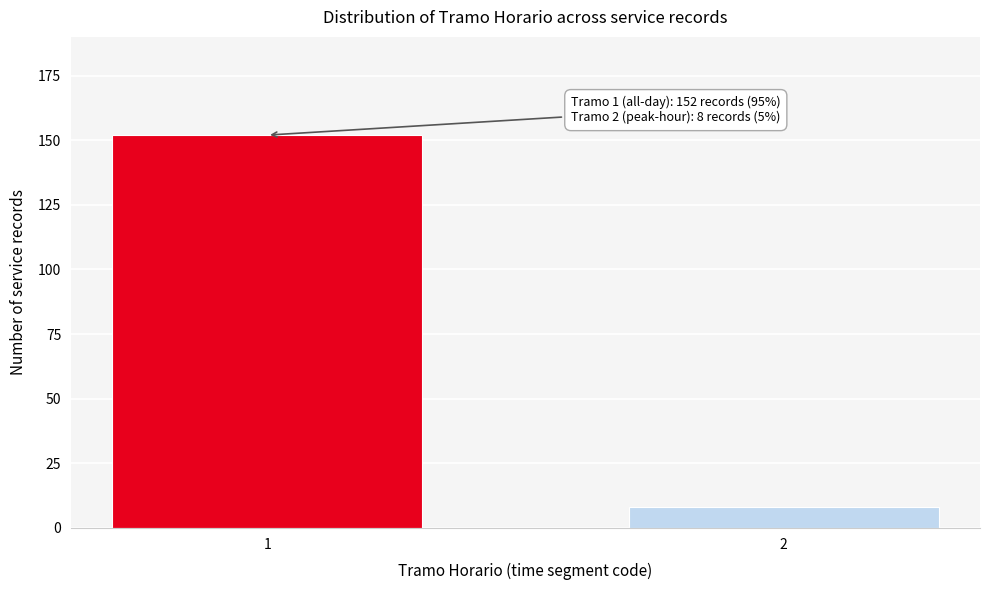

Reading left to right, extract all data points from this chart.

1=152	2=8